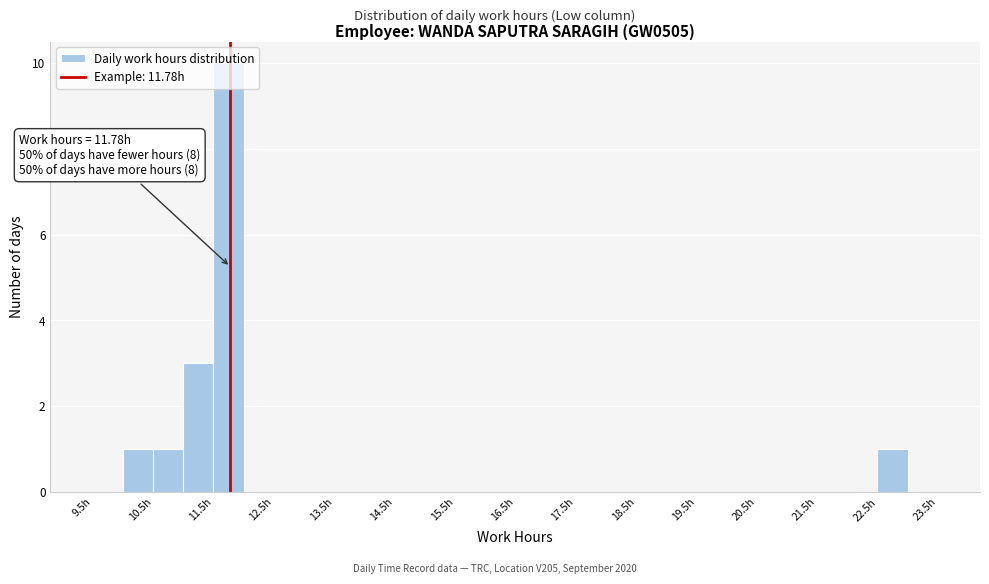

Which range on the x-axis has the tallest bar?

11.5 to 12.0